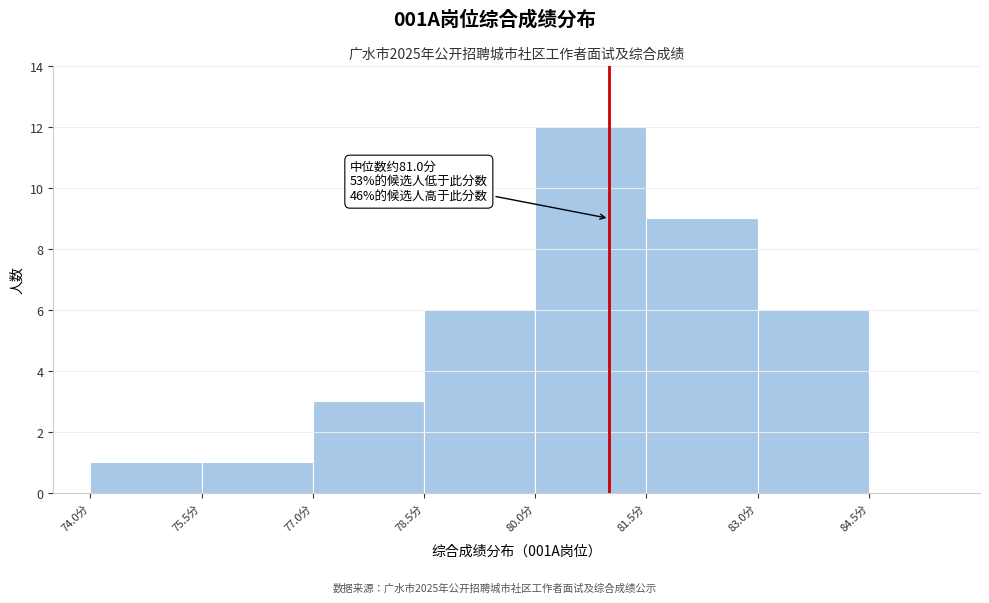

Which range on the x-axis has the tallest bar?

80.0 to 81.5